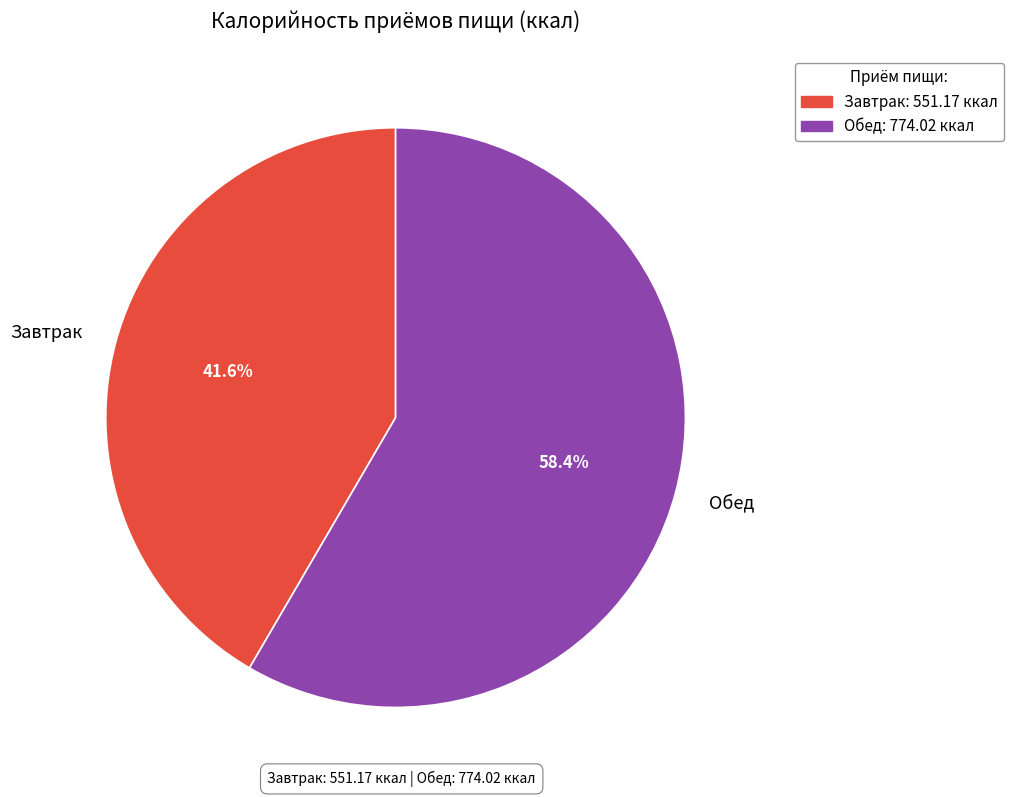

To the nearest percent, what is the difference between the Обед and Завтрак slice percentages?

17%